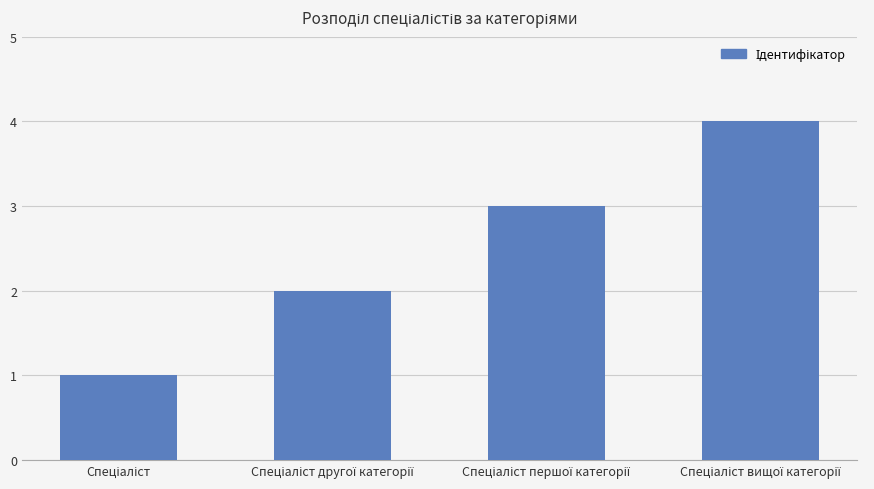

What is the greatest value displayed?

4